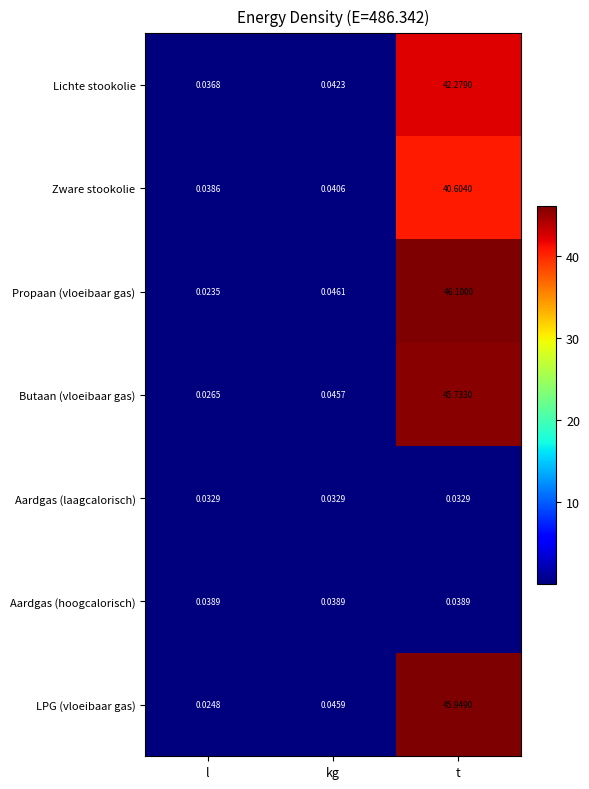

List the series in order of their peak value, highest first.

Propaan (vloeibaar gas), LPG (vloeibaar gas), Butaan (vloeibaar gas), Lichte stookolie, Zware stookolie, Aardgas (hoogcalorisch), Aardgas (laagcalorisch)